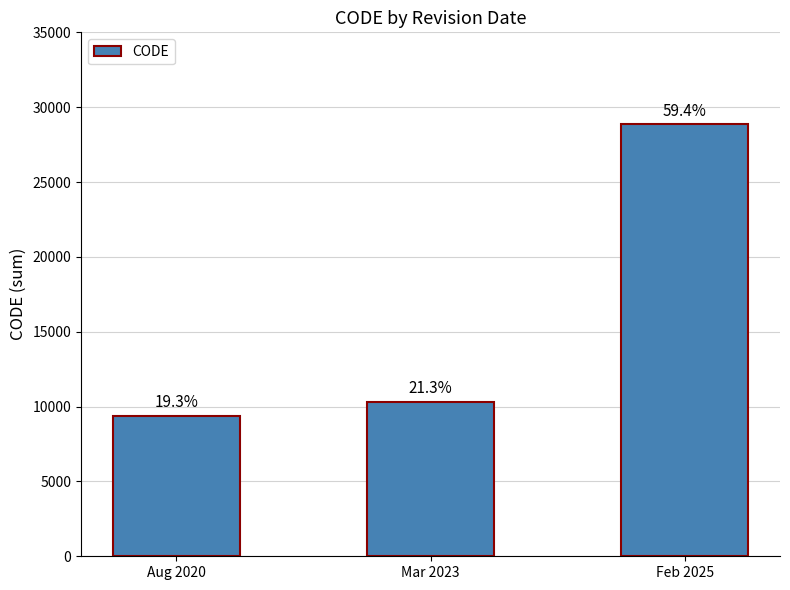

Where is the data nearest to the value 19120?

Mar 2023